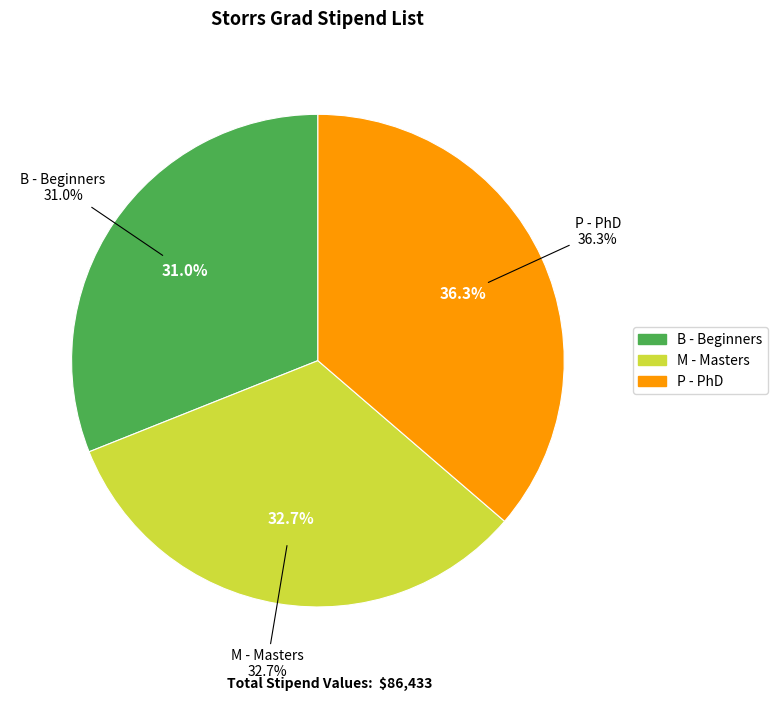

Is the sum of P - PhD and B - Beginners greater than half?

Yes